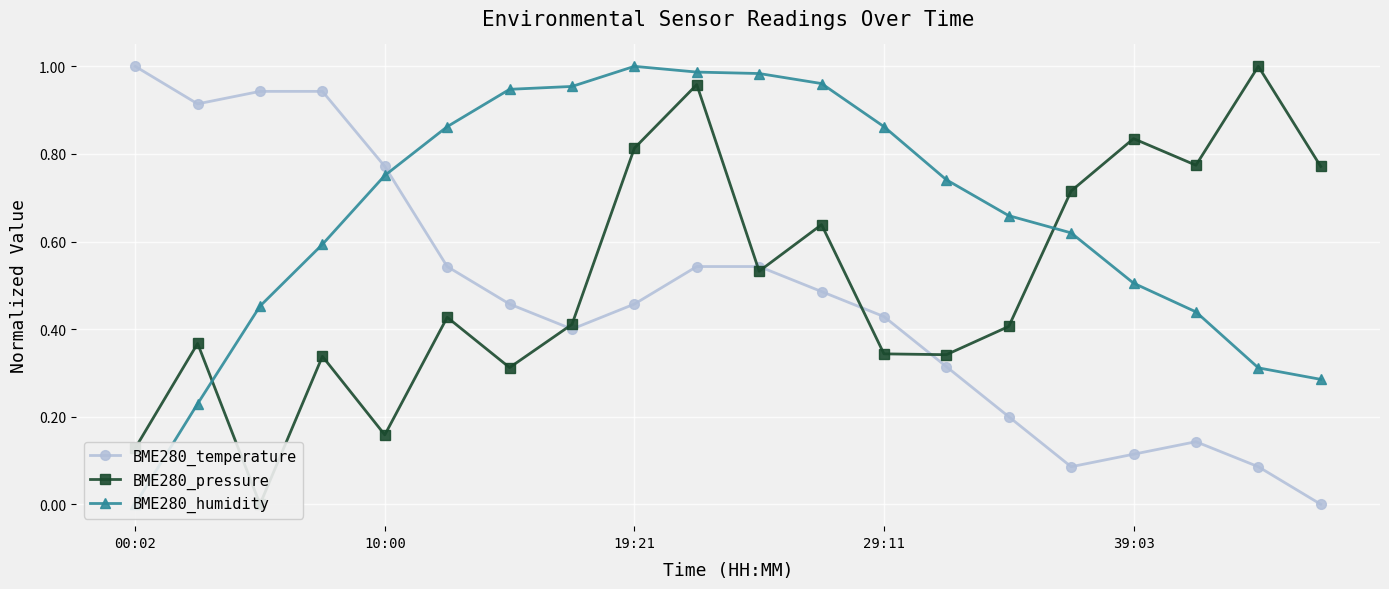

What is the maximum value for BME280_temperature?

1.0